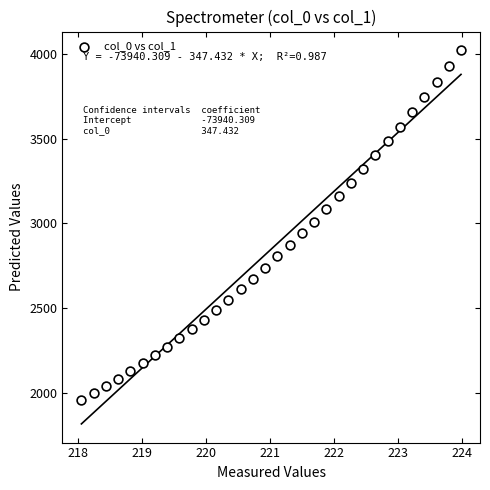

What is the range of X values (max minus min)?

5.9